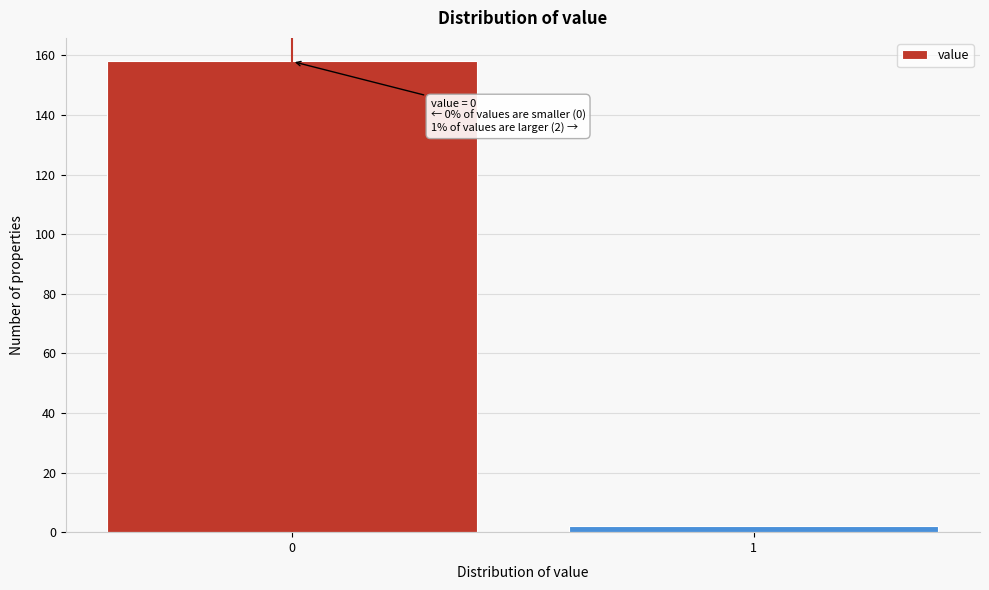

Reading left to right, extract all data points from this chart.

158	2